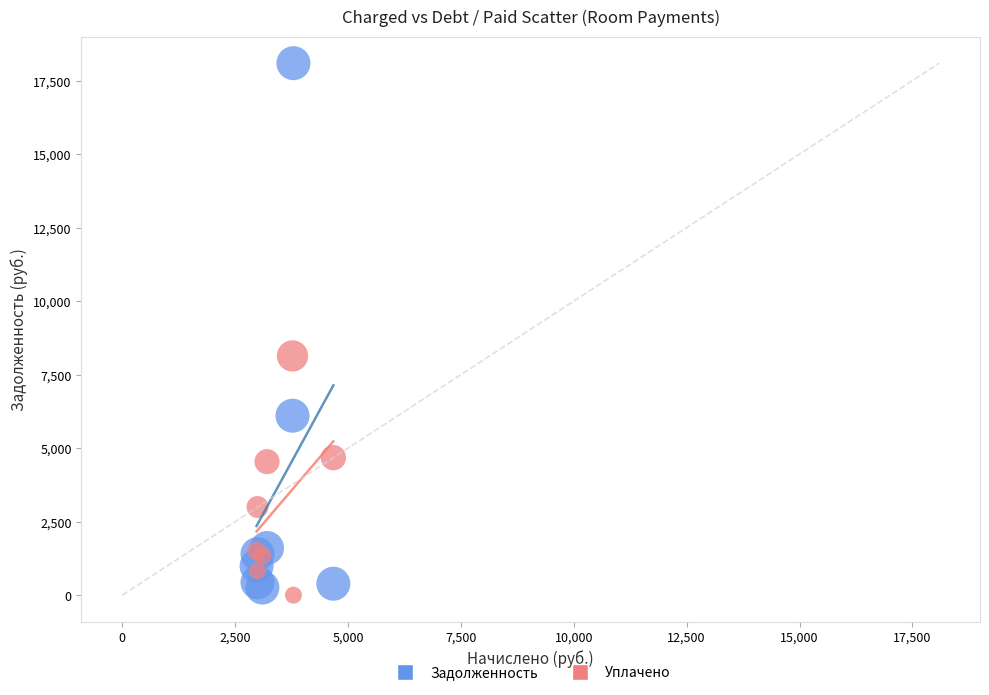

In the Задолженность series, what Y value is closest to 9175?

6102.6